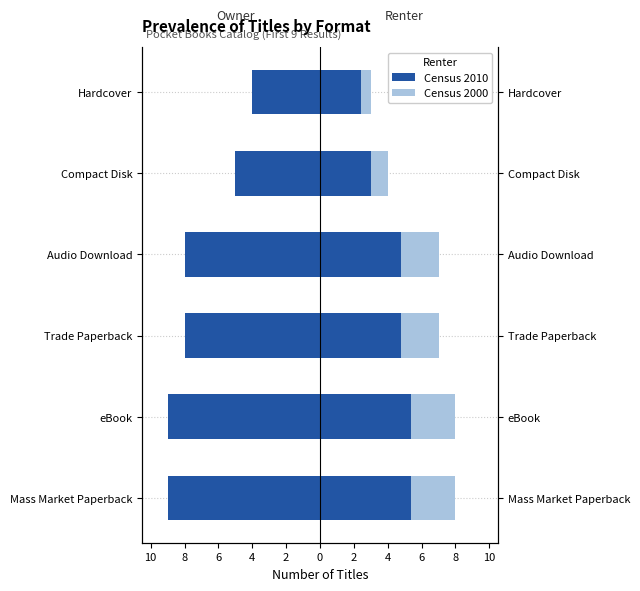

How many distinct data groups are displayed?

2